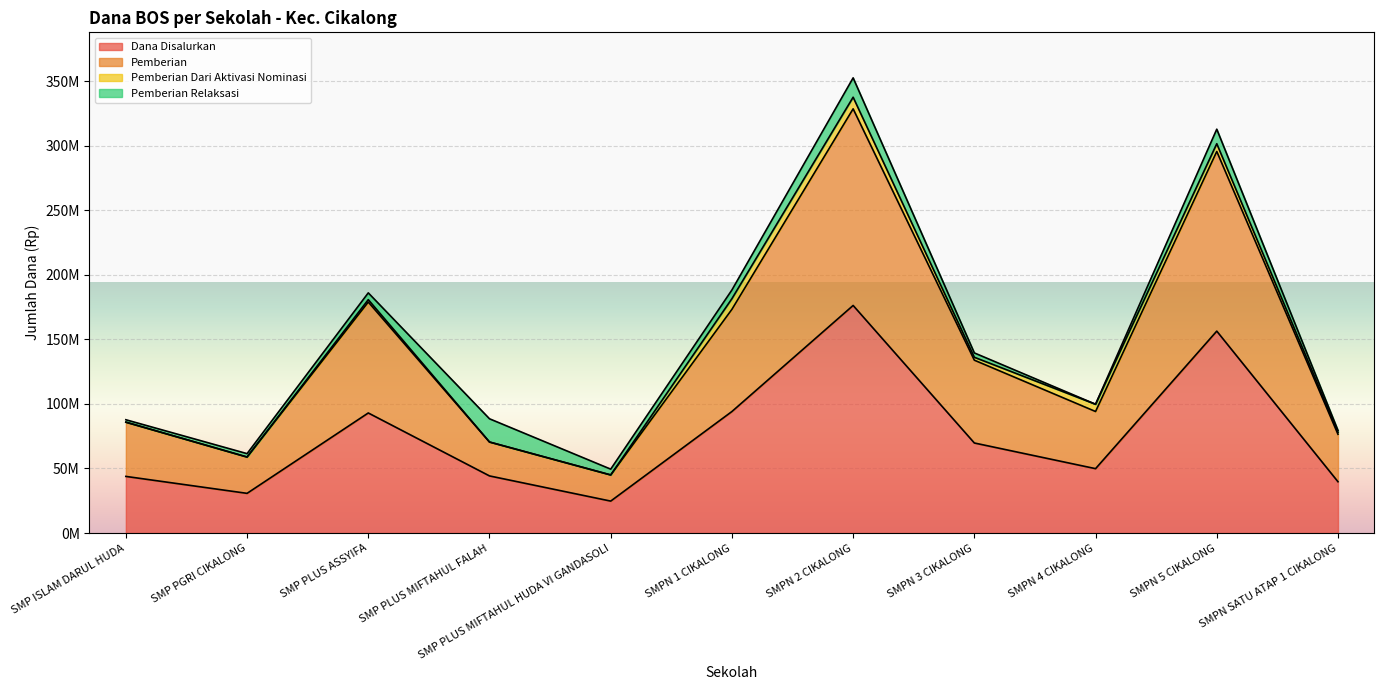

What is the label of the 4th point from the right?

SMPN 3 CIKALONG